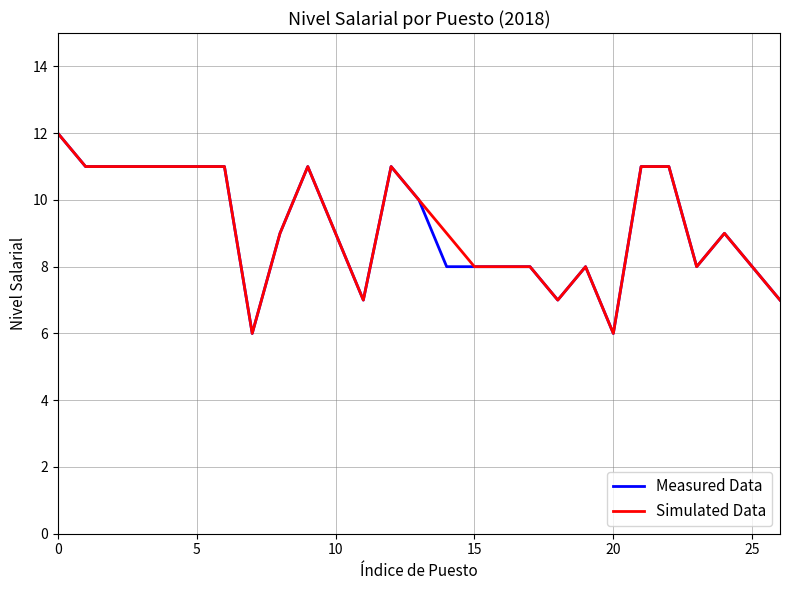

What is the highest value of the Simulated Data series?

12